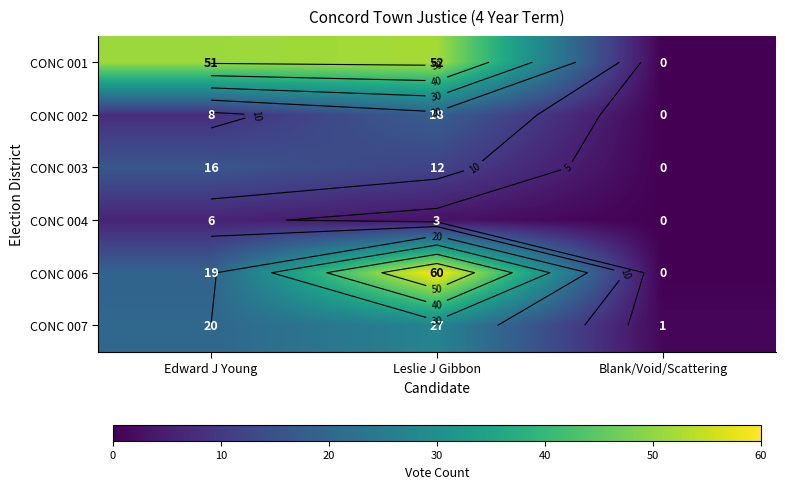

How many values in the CONC 003 series exceed 12?

1